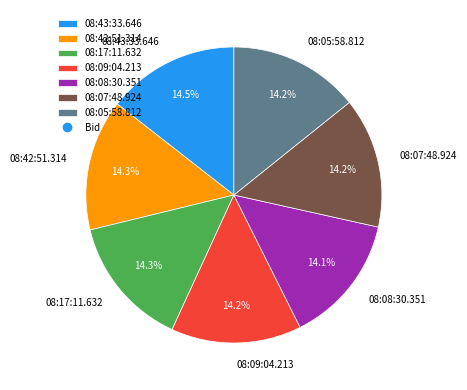

What portion of the pie excludes 08:08:30.351?

85.9%